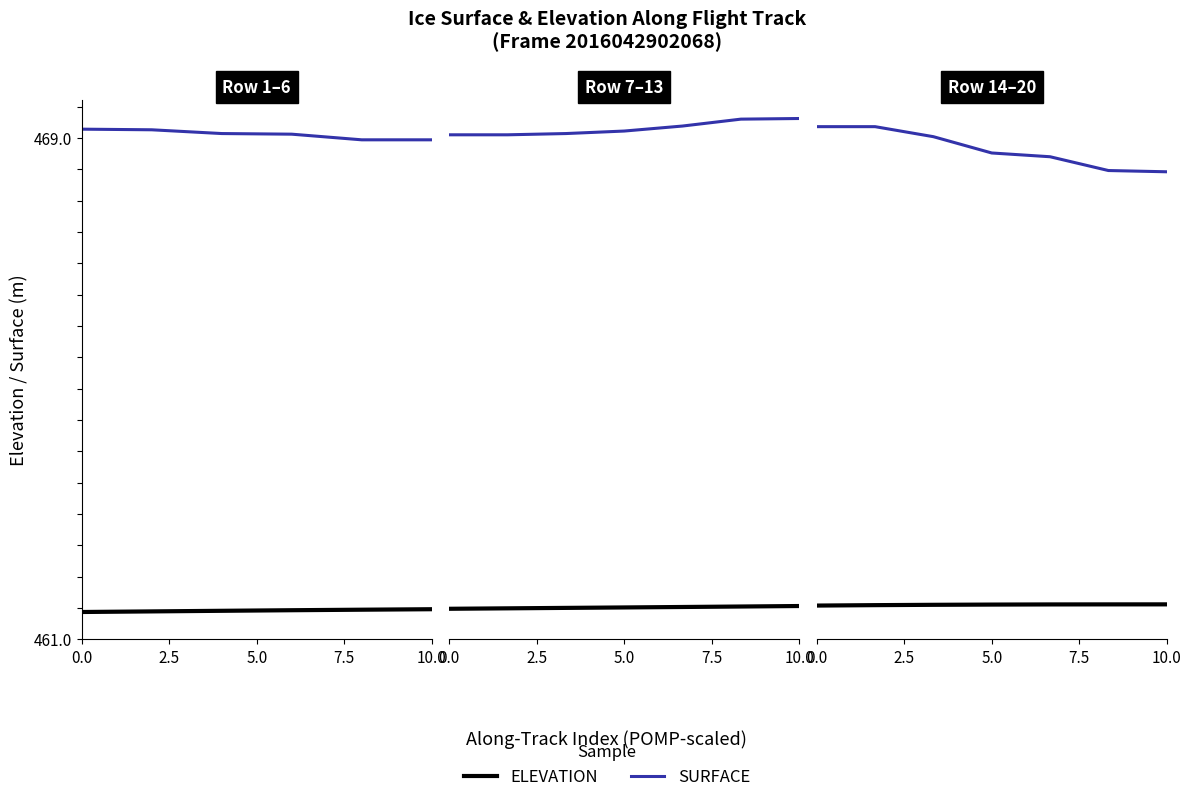

True or false: SURFACE and ELEVATION intersect in this chart.

False